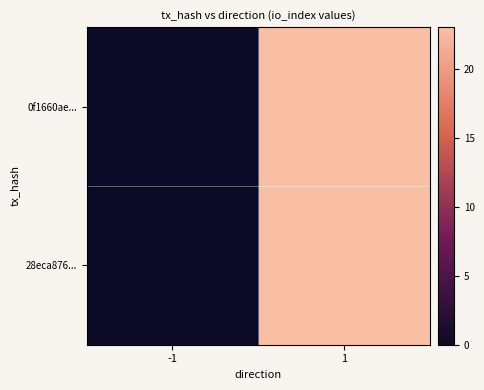

At how many categories does at least one series exceed 12?

1